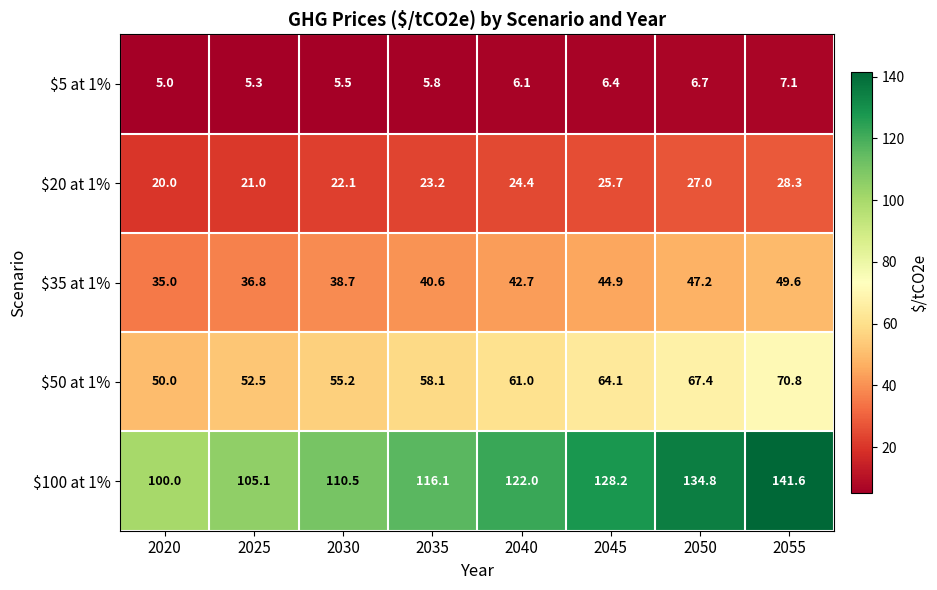

What is the maximum value shown in the chart?

141.6